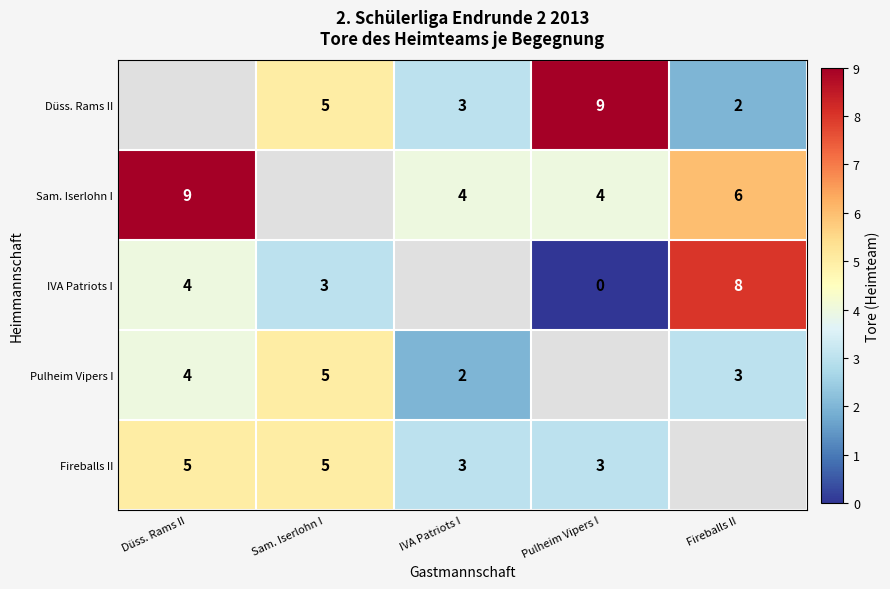

The Sam. Iserlohn I series shows 3.7 at Düss. Rams II. True or false?

False